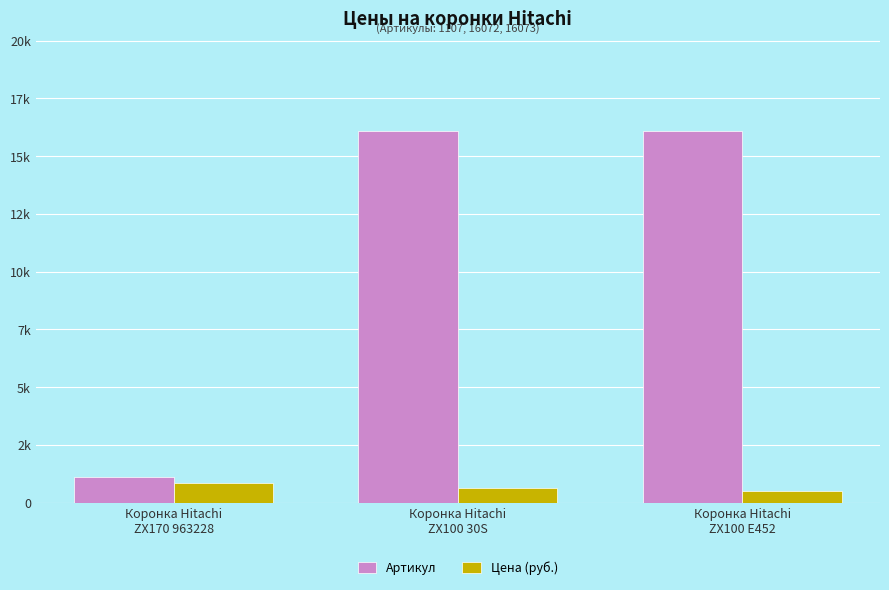

Which series has the largest range (max minus min)?

Артикул